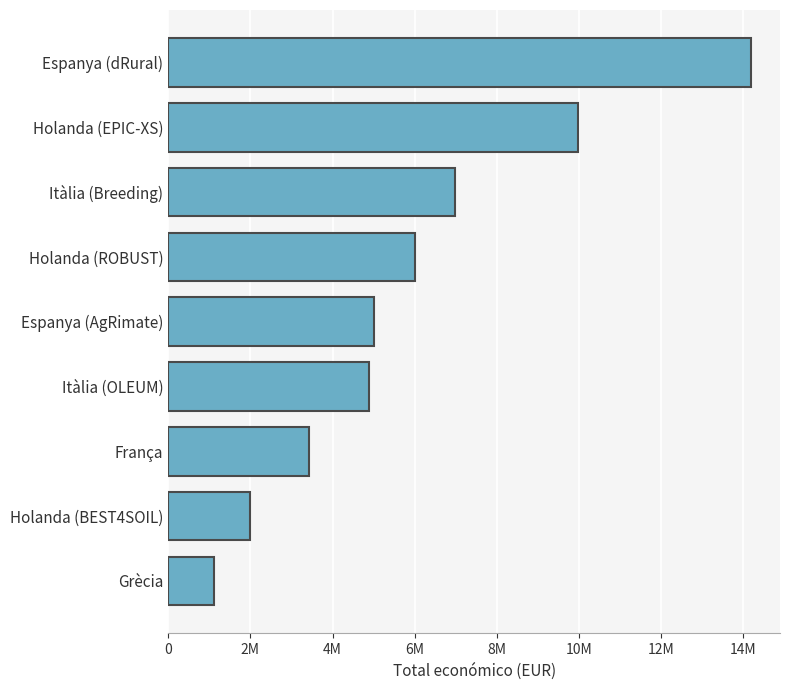

Does the chart contain any negative values?

No